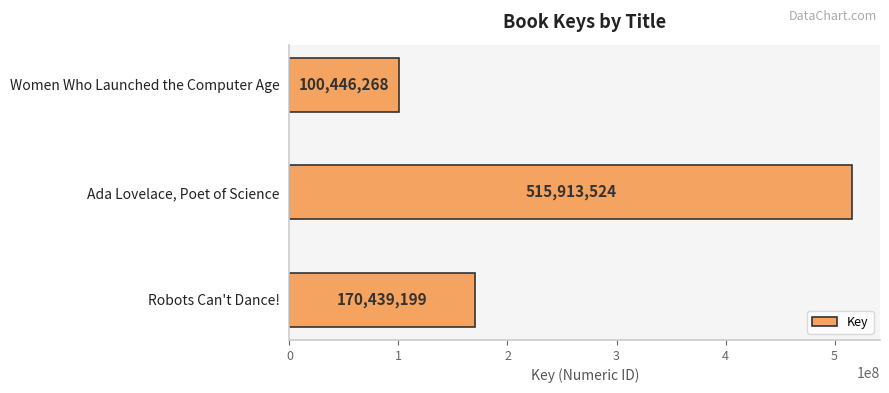

Reading bottom to top, list all the values displayed in this chart.

170439199	515913524	100446268